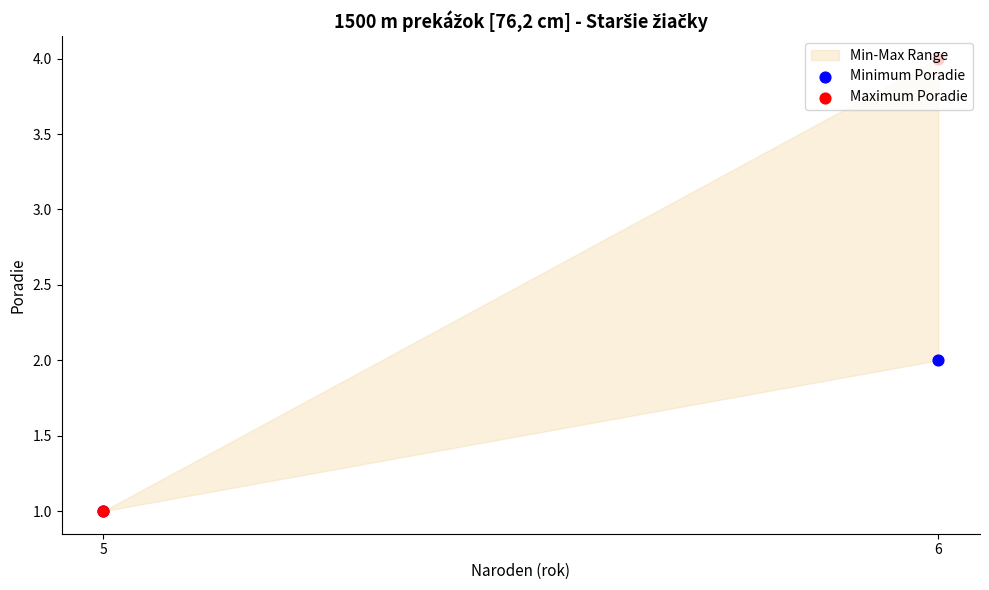

What is the total value across all series at 5?

2